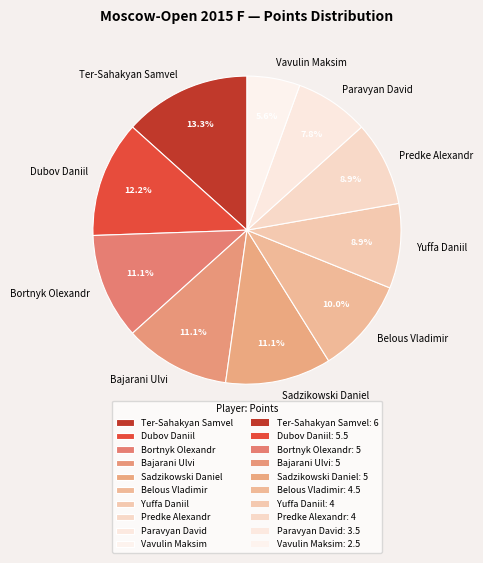

The Dubov Daniil slice represents 6% of the pie. True or false?

False